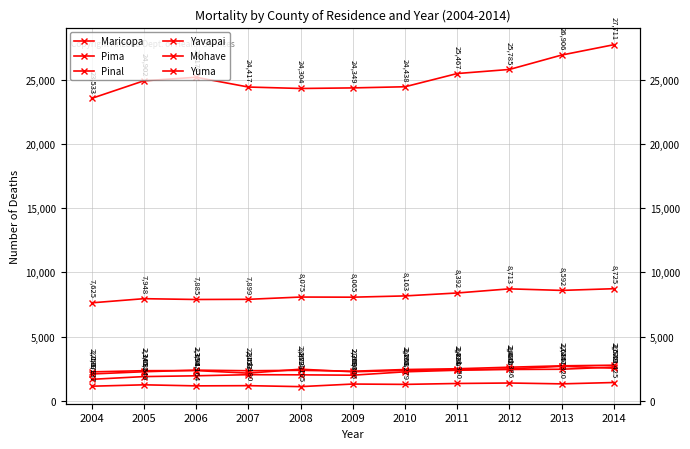

What is the value of the Pinal point at the 4th from the left?

2033